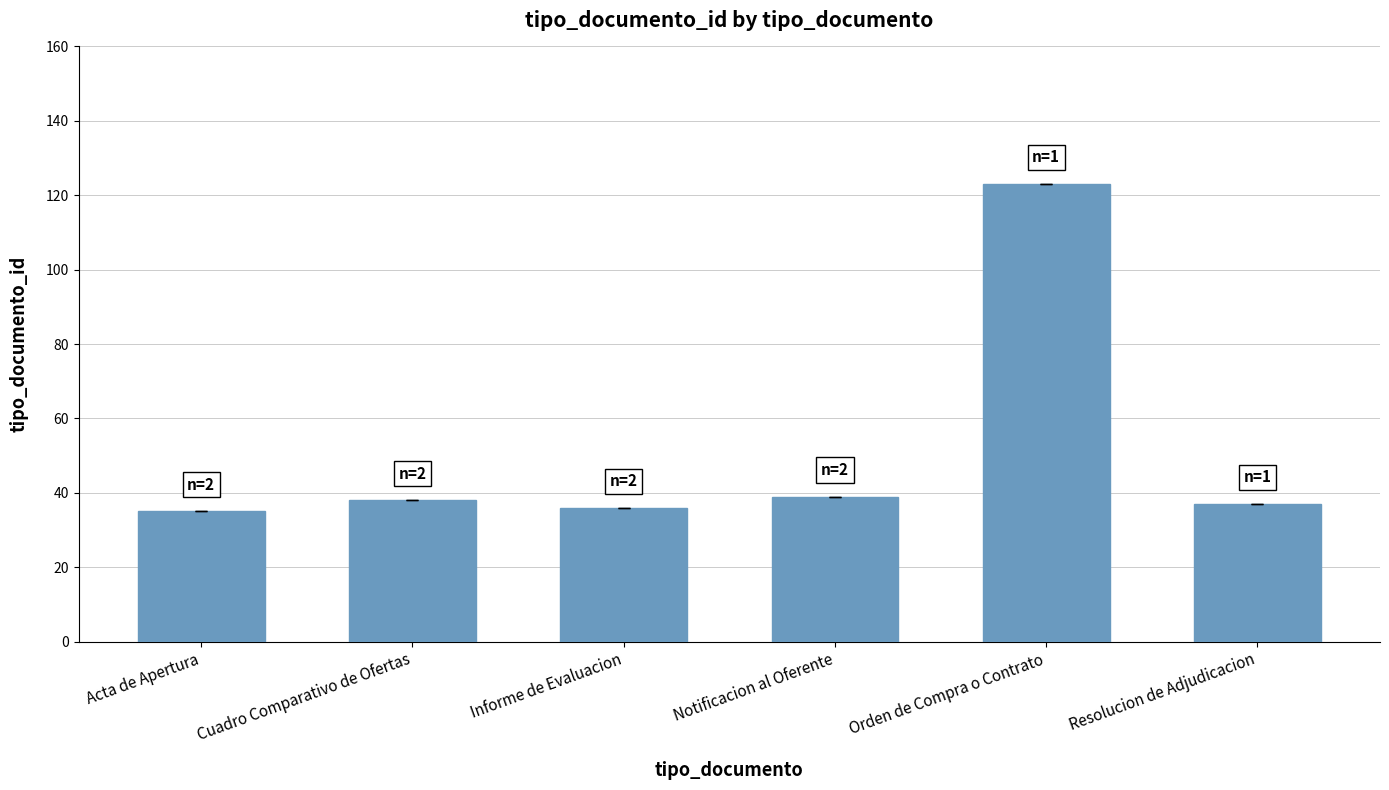

What is the difference between the maximum and second lowest values?

87